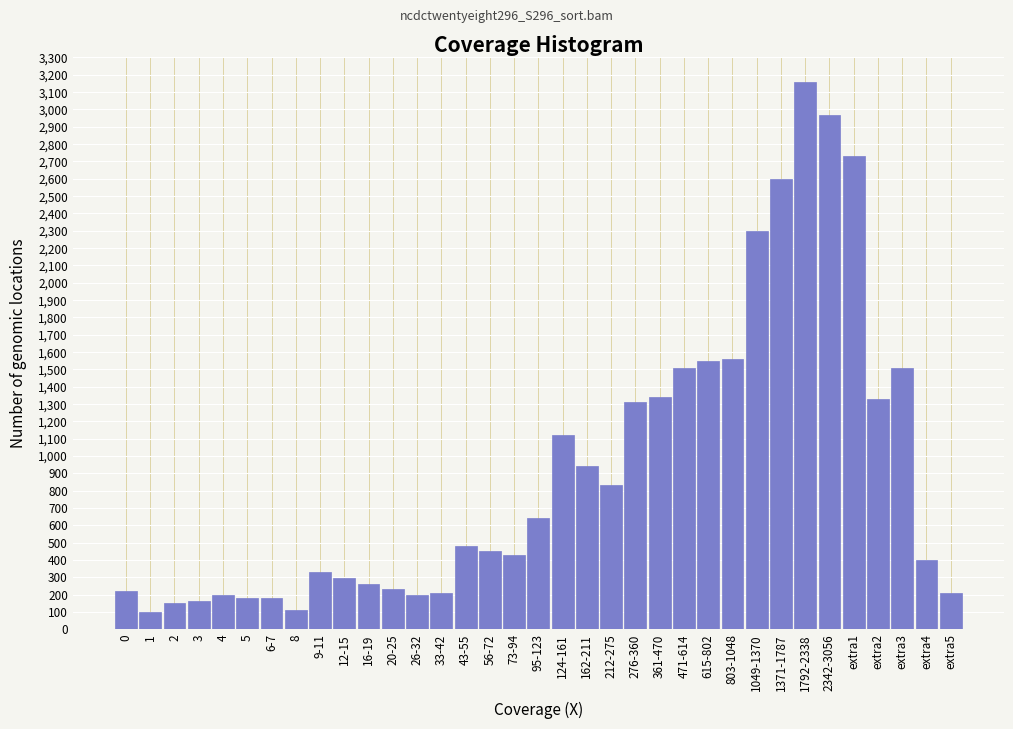

What is the value of the 14th bar from the left?

210